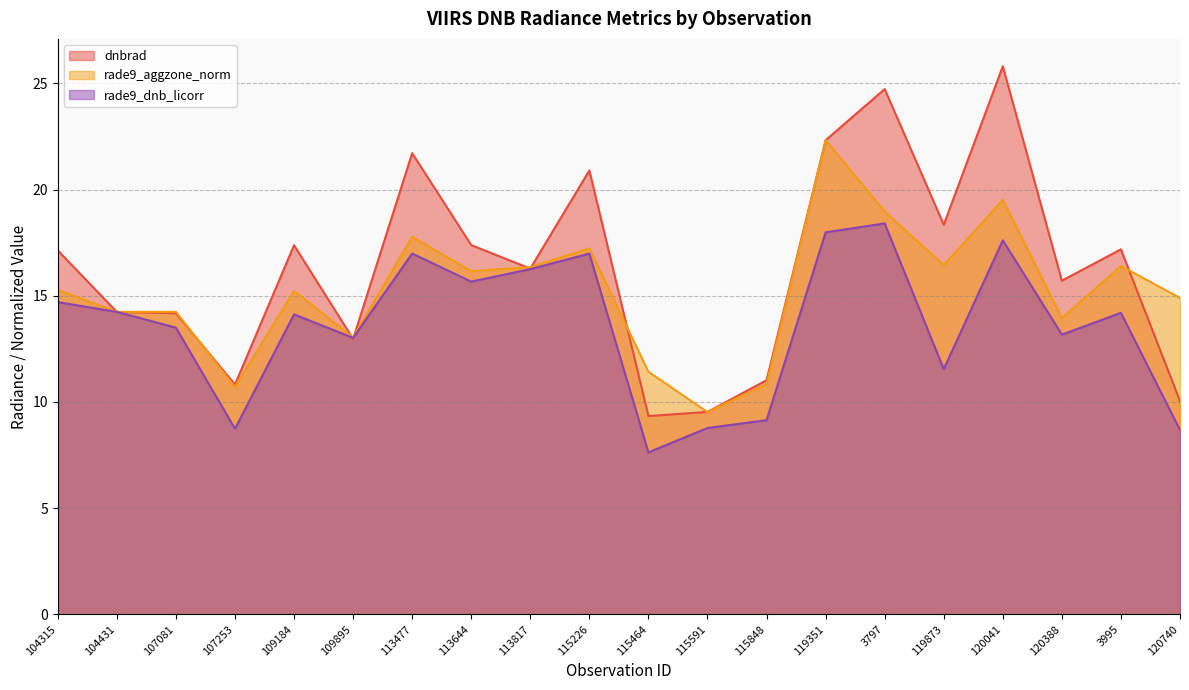

True or false: dnbrad has a value of 6.3 at 120740.

False